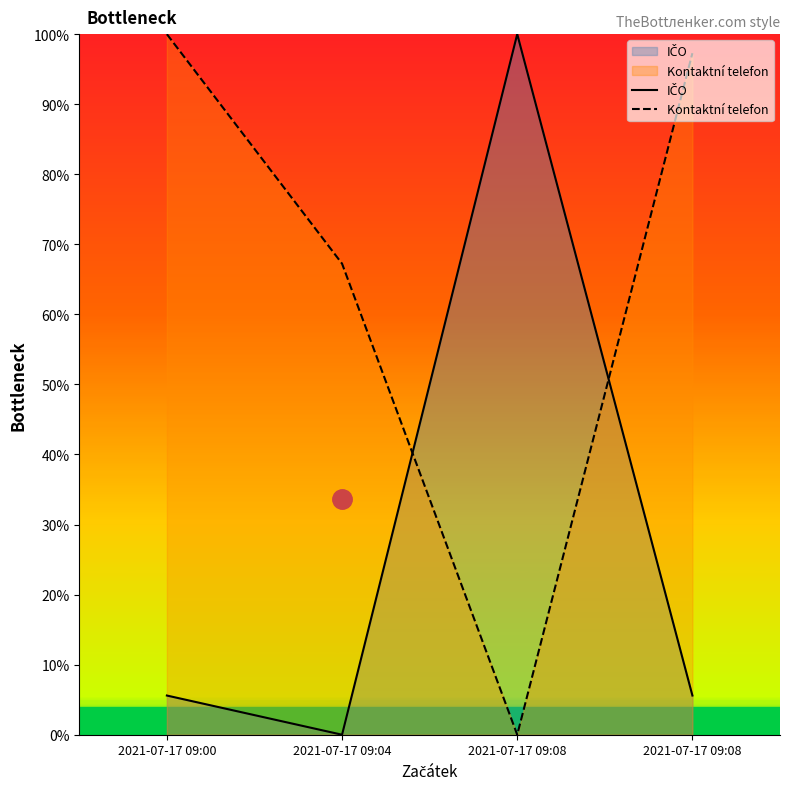

How many distinct data groups are displayed?

2